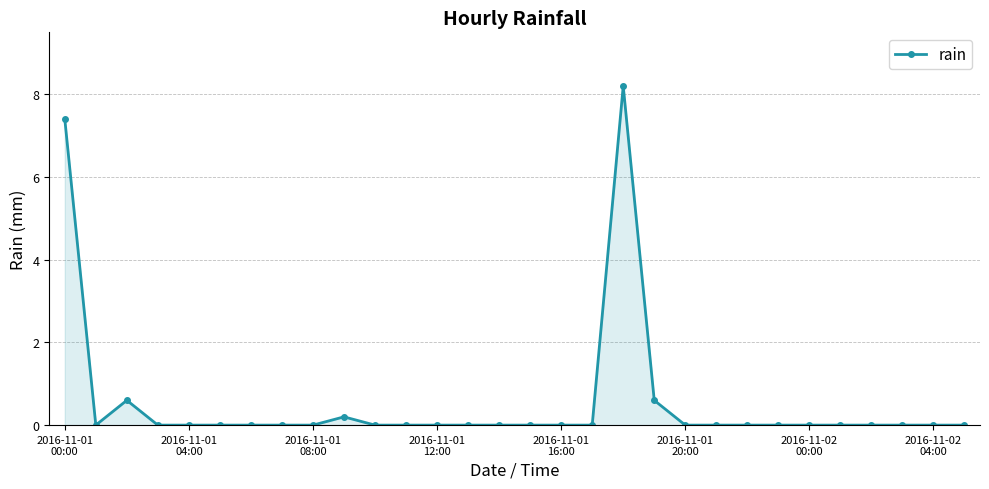

True or false: the data has more than 1 interior local peaks.

True